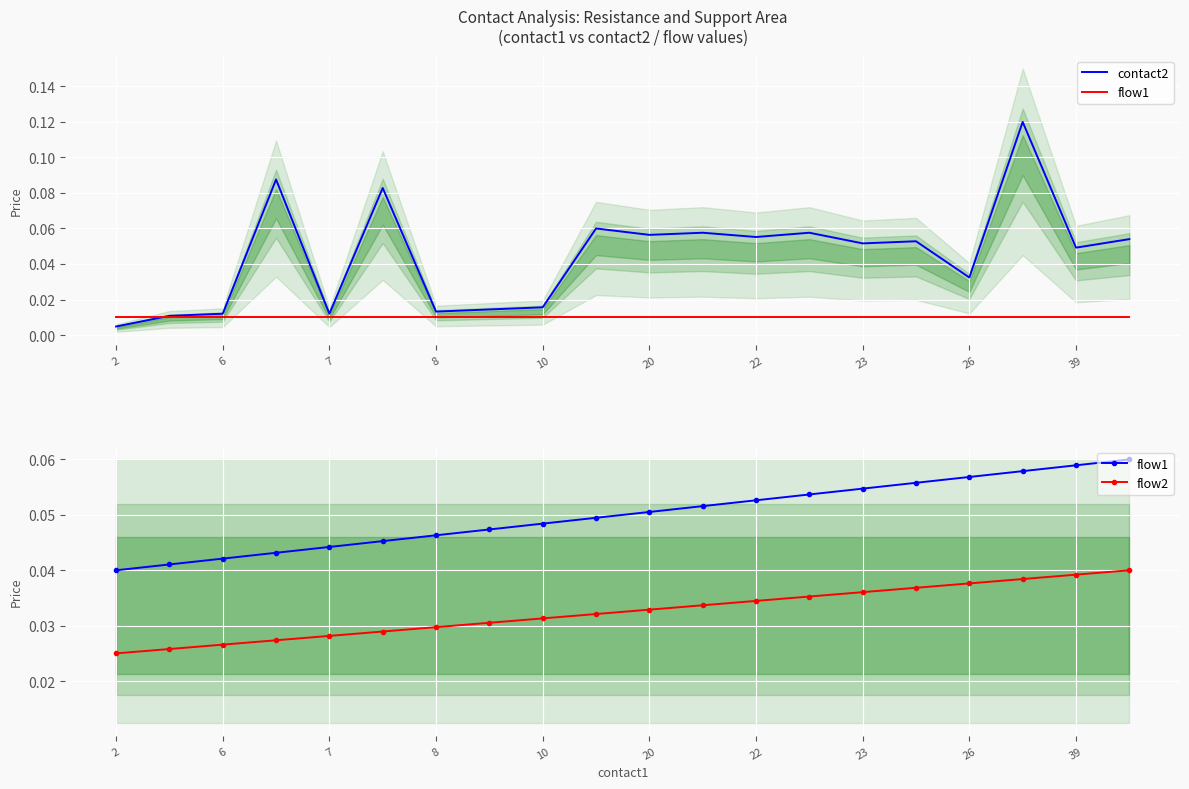

At how many categories does at least one series exceed 0?

20